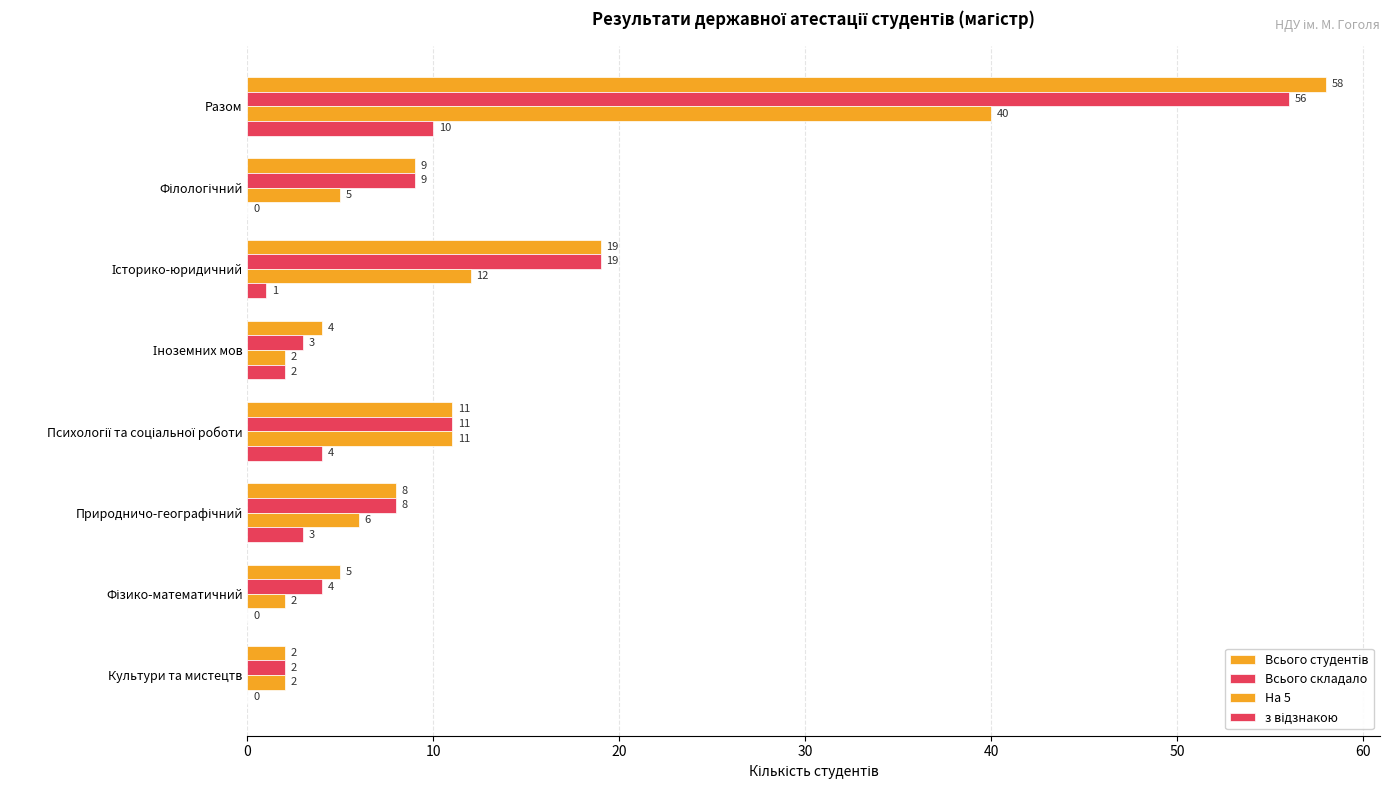

What is the lowest value of the Всього складало series?

2